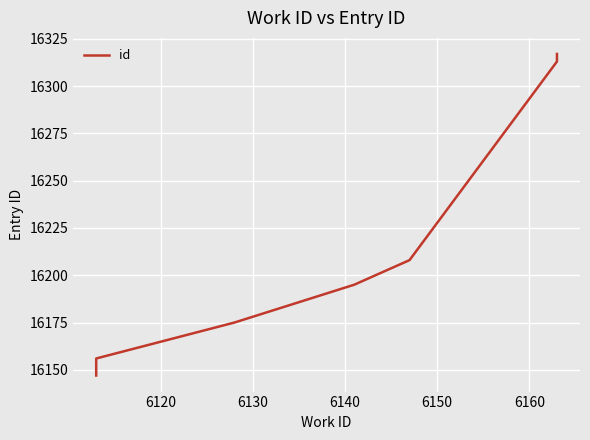

True or false: the data has more than 0 interior local peaks.

False